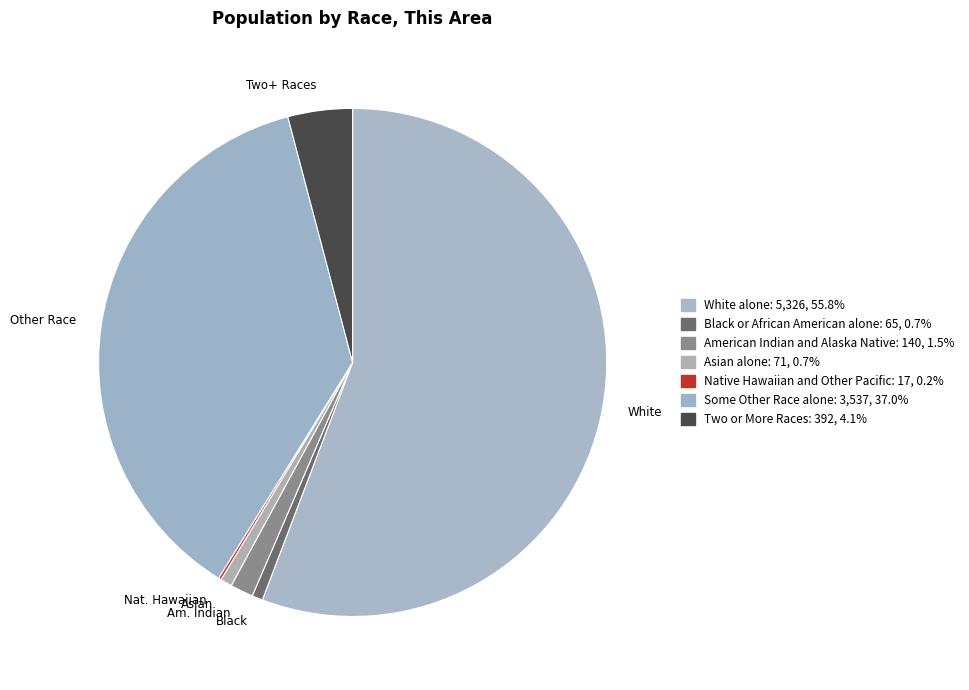

What portion of the pie excludes Asian alone?

99.3%